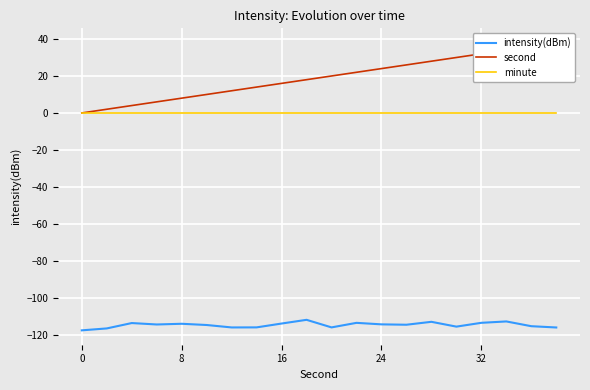

Reading left to right, transcribe all the data shown in this chart.

intensity(dBm): -117.6	-116.6	-113.7	-114.5	-114.1	-114.7	-116.1	-116.0	-113.9	-111.9	-116.0	-113.6	-114.4	-114.6	-113.0	-115.6	-113.6	-112.8	-115.4	-116.1
second: 0.0	2.0	4.0	6.0	8.0	10.0	12.0	14.0	16.0	18.0	20.0	22.0	24.0	26.0	28.0	30.0	32.0	34.0	36.0	38.0
minute: 0.0	0.0	0.0	0.0	0.0	0.0	0.0	0.0	0.0	0.0	0.0	0.0	0.0	0.0	0.0	0.0	0.0	0.0	0.0	0.0